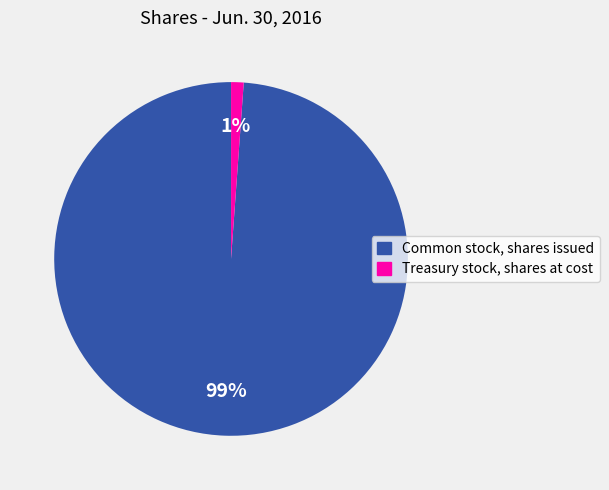

To the nearest percent, what is the combined percentage of Common stock, shares issued and Treasury stock, shares at cost?

100%